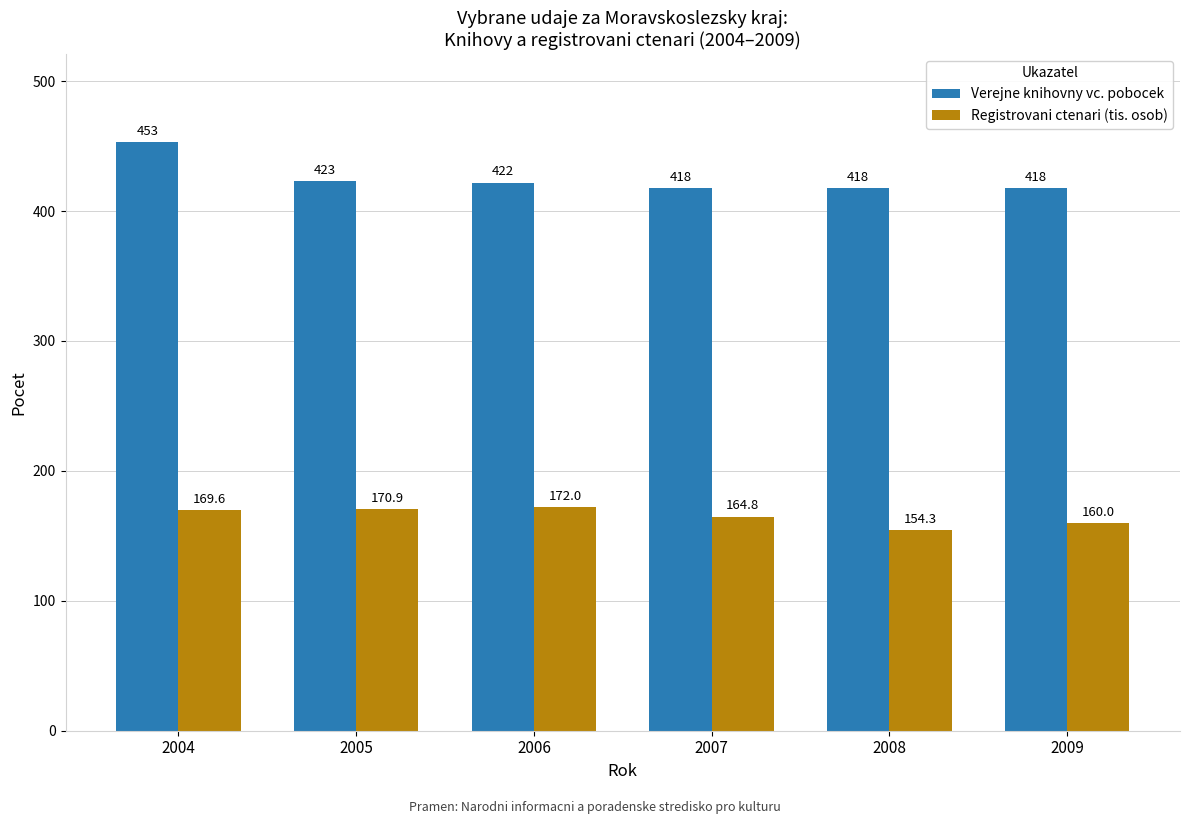

At how many categories does at least one series exceed 411?

6